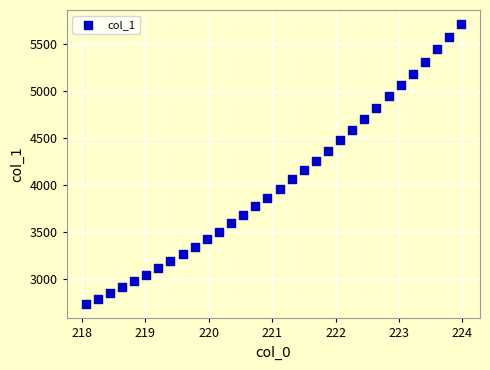

What is the range of Y values (max minus min)?

2975.3